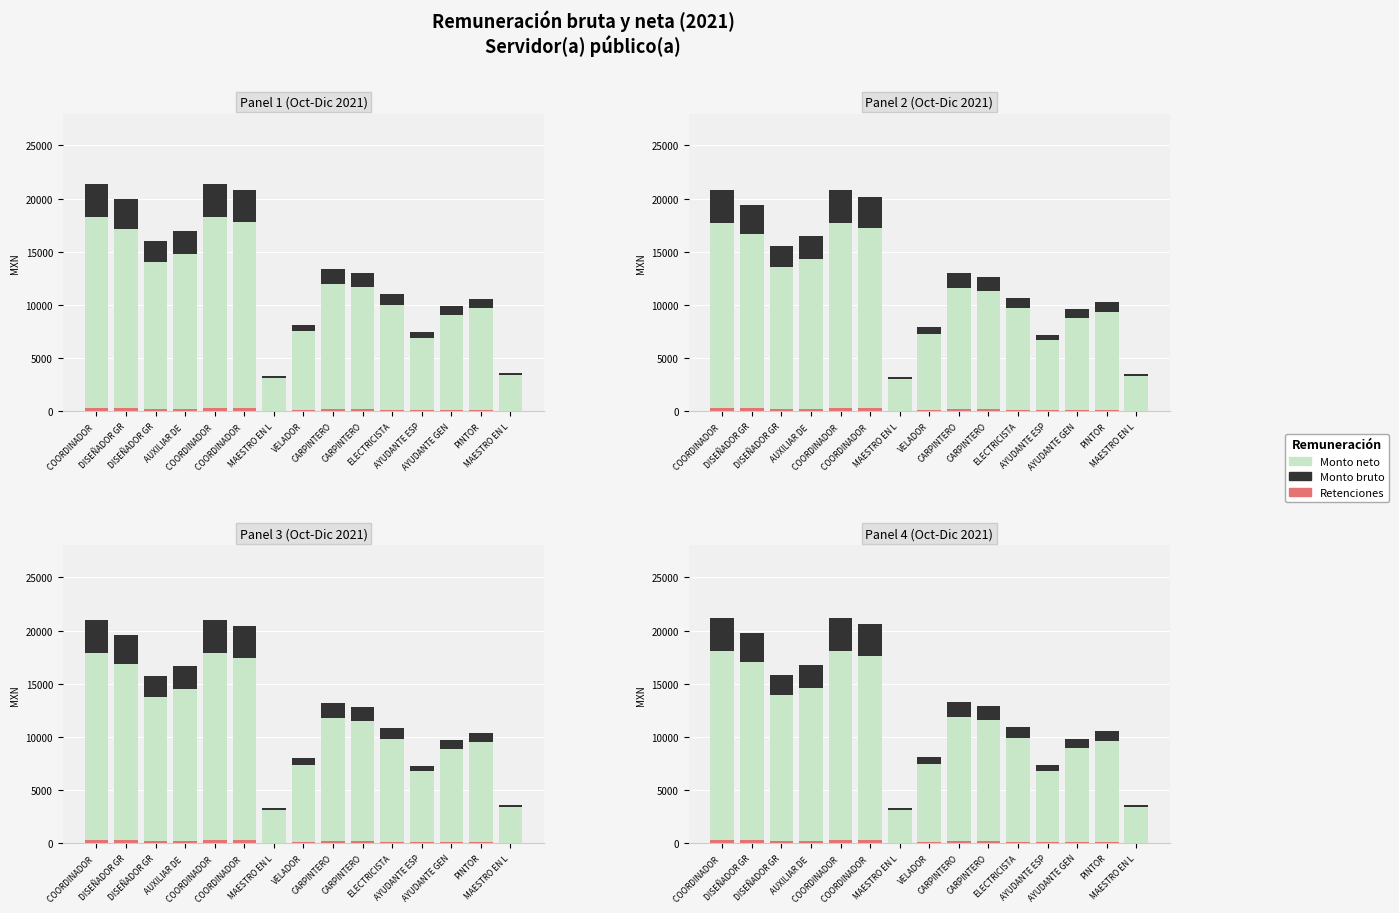

How many data points in Monto neto are less than 11566?

7